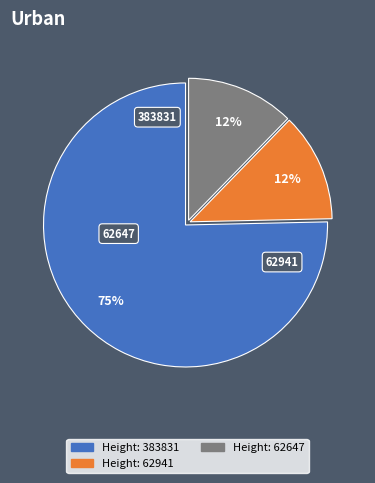

Is there any slice that represents more than half of the pie?

Yes